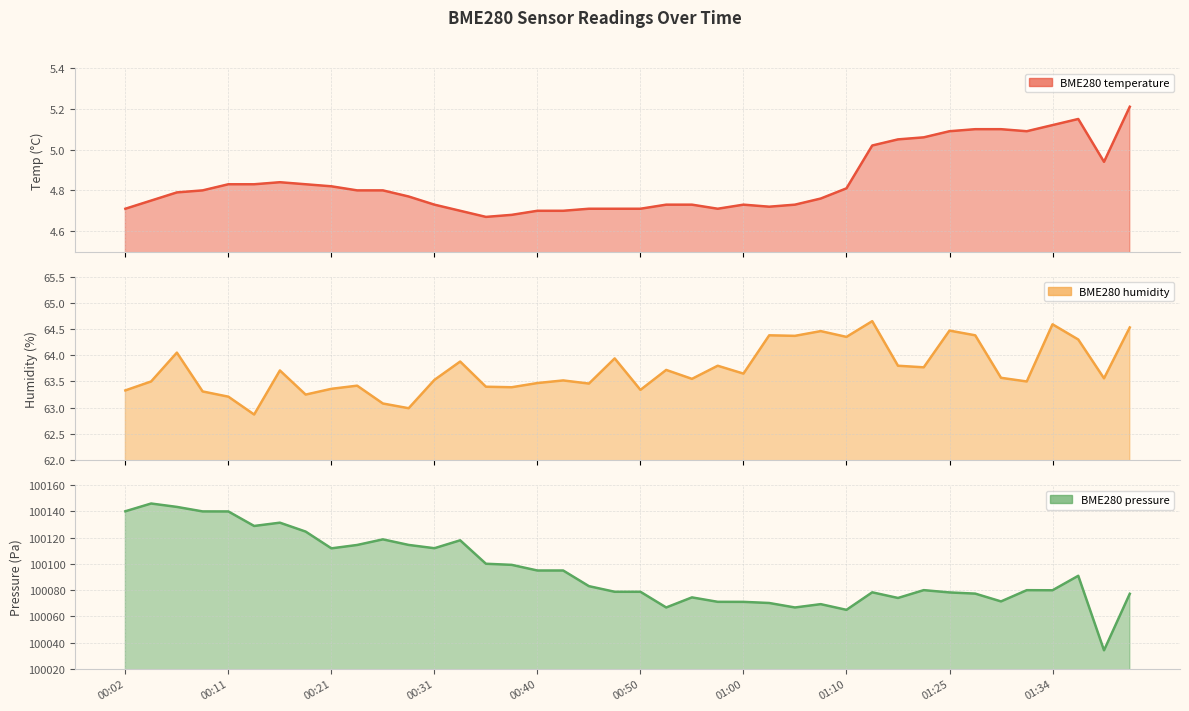

What is the sum of the values at 18 and 23?

9.4